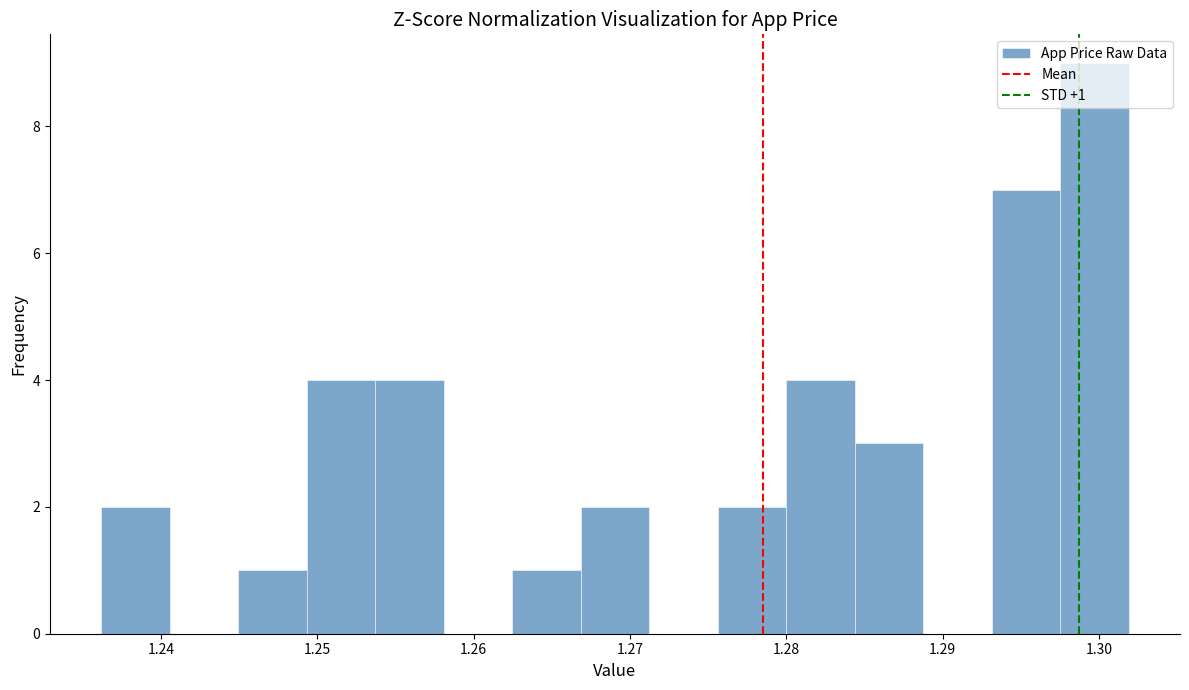

Which range on the x-axis has the tallest bar?

1.298 to 1.302